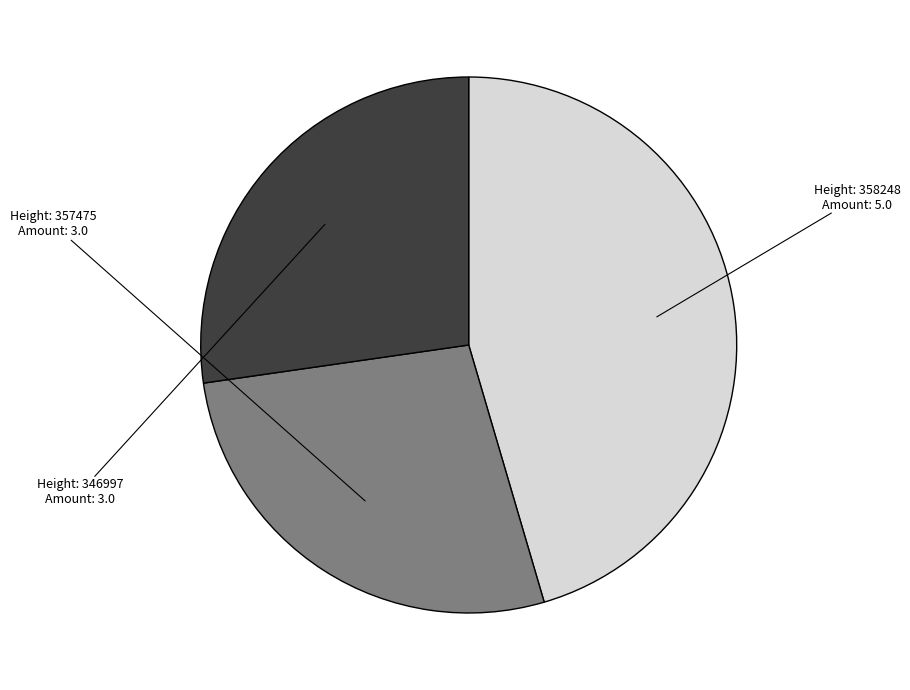

Is there a majority slice in this chart?

No